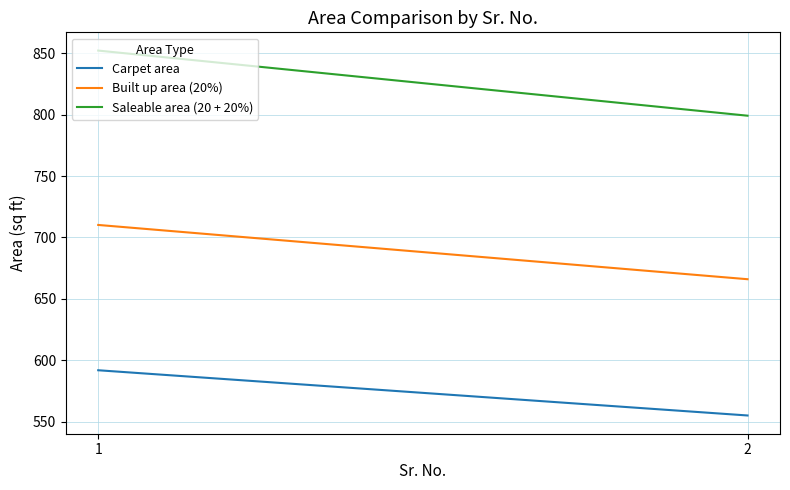

Rank the categories by Carpet area value from highest to lowest.

1, 2